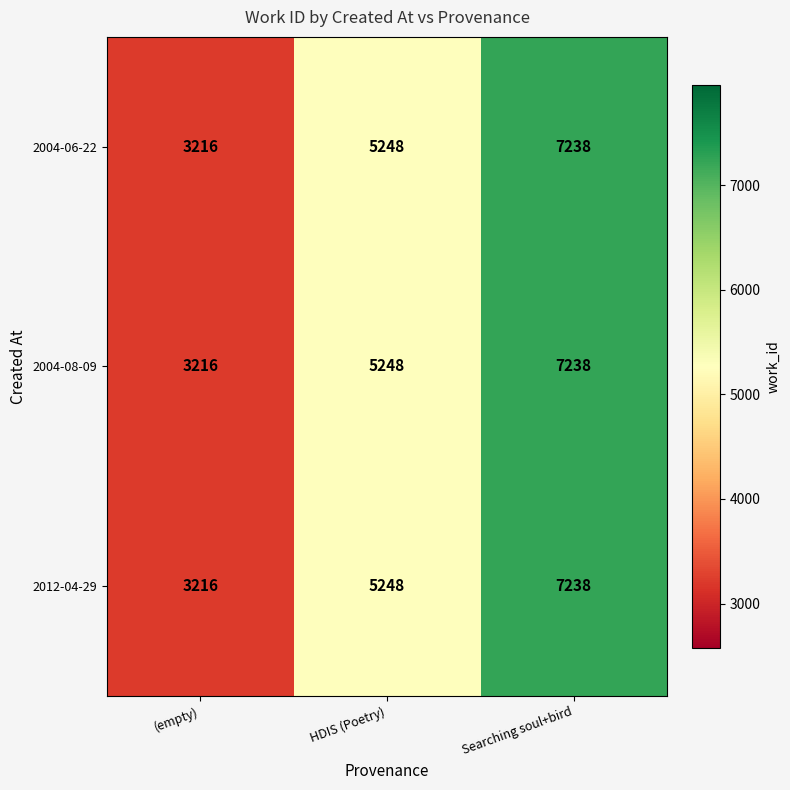

Reading left to right, list all the values displayed in this chart.

2004-06-22: 3216	5248	7238
2004-08-09: 3216	5248	7238
2012-04-29: 3216	5248	7238